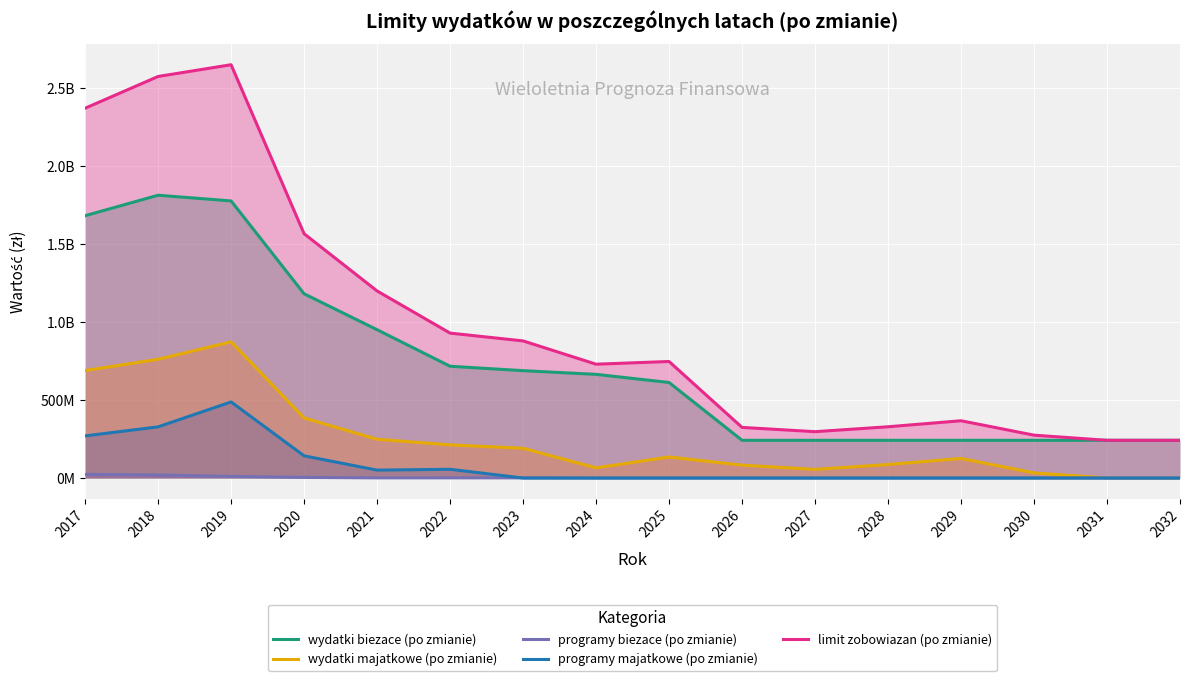

What is the difference between the maximum and second lowest values in the limit zobowiazan (po zmianie) series?

2406273700.9